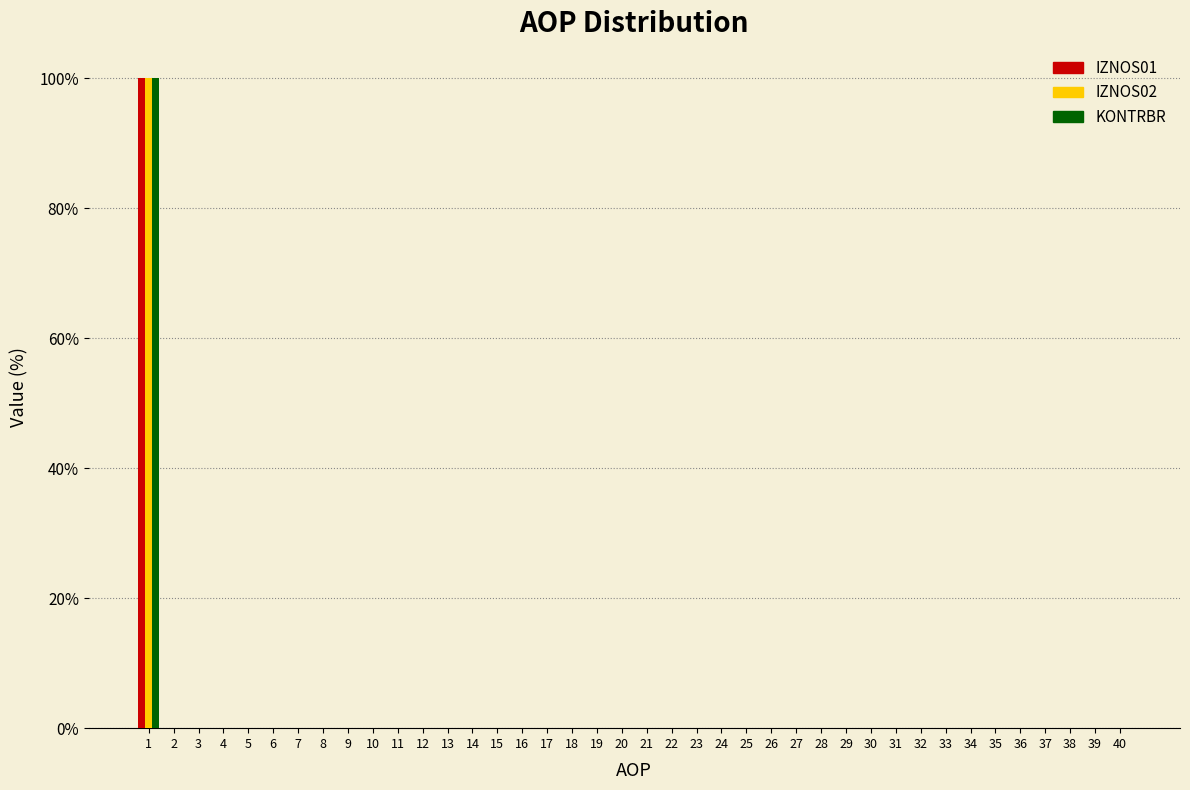

The value of IZNOS02 at 8 is 0. True or false?

True